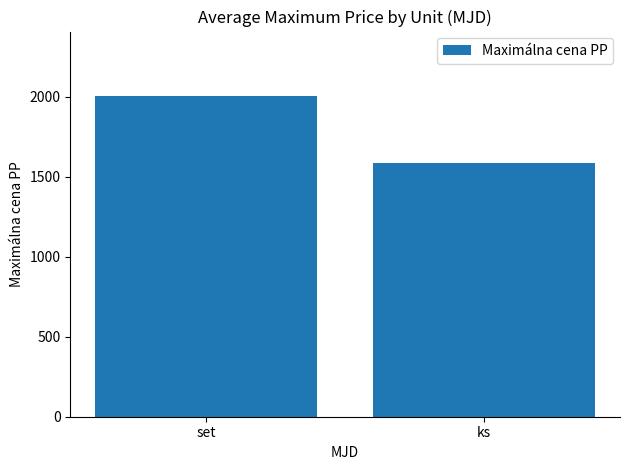

What is the sum of the values at ks and set?

3593.6